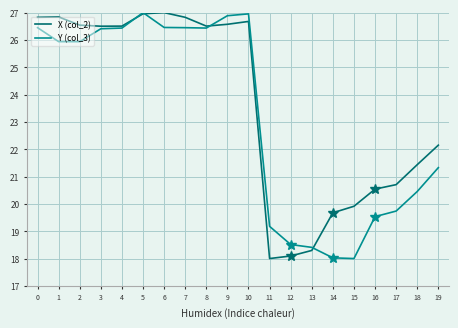

Which series changed the most between 8 and 16?

Y (col_3)